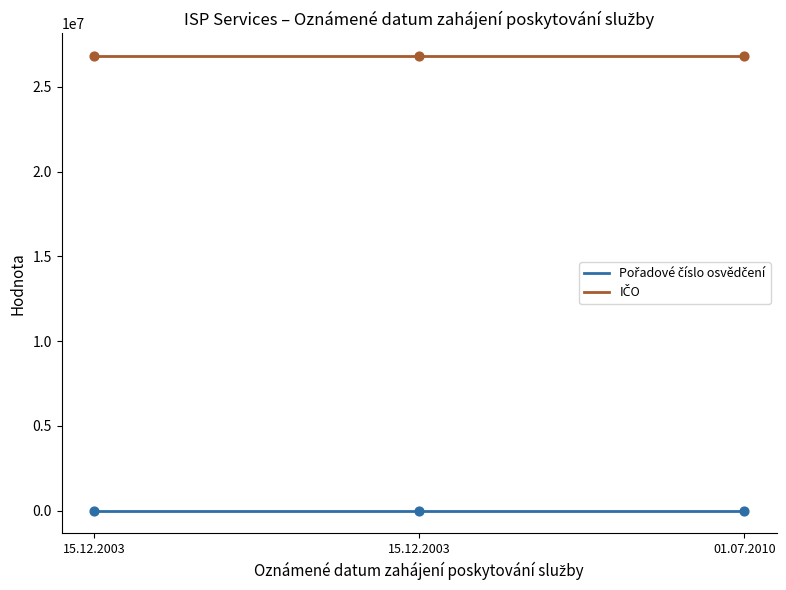

At how many categories does at least one series exceed 24621799?

3